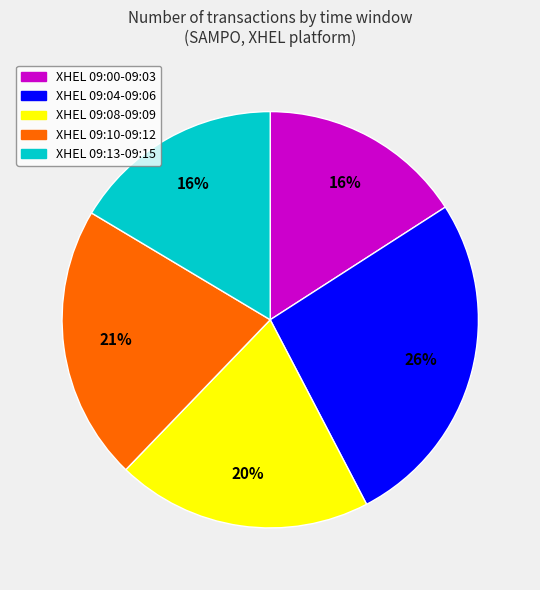

Does any single category account for the majority?

No